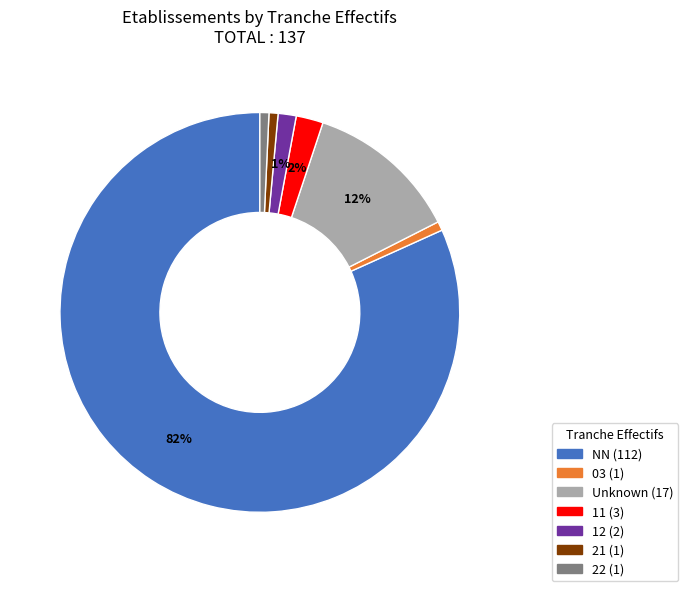

Is there a majority slice in this chart?

Yes